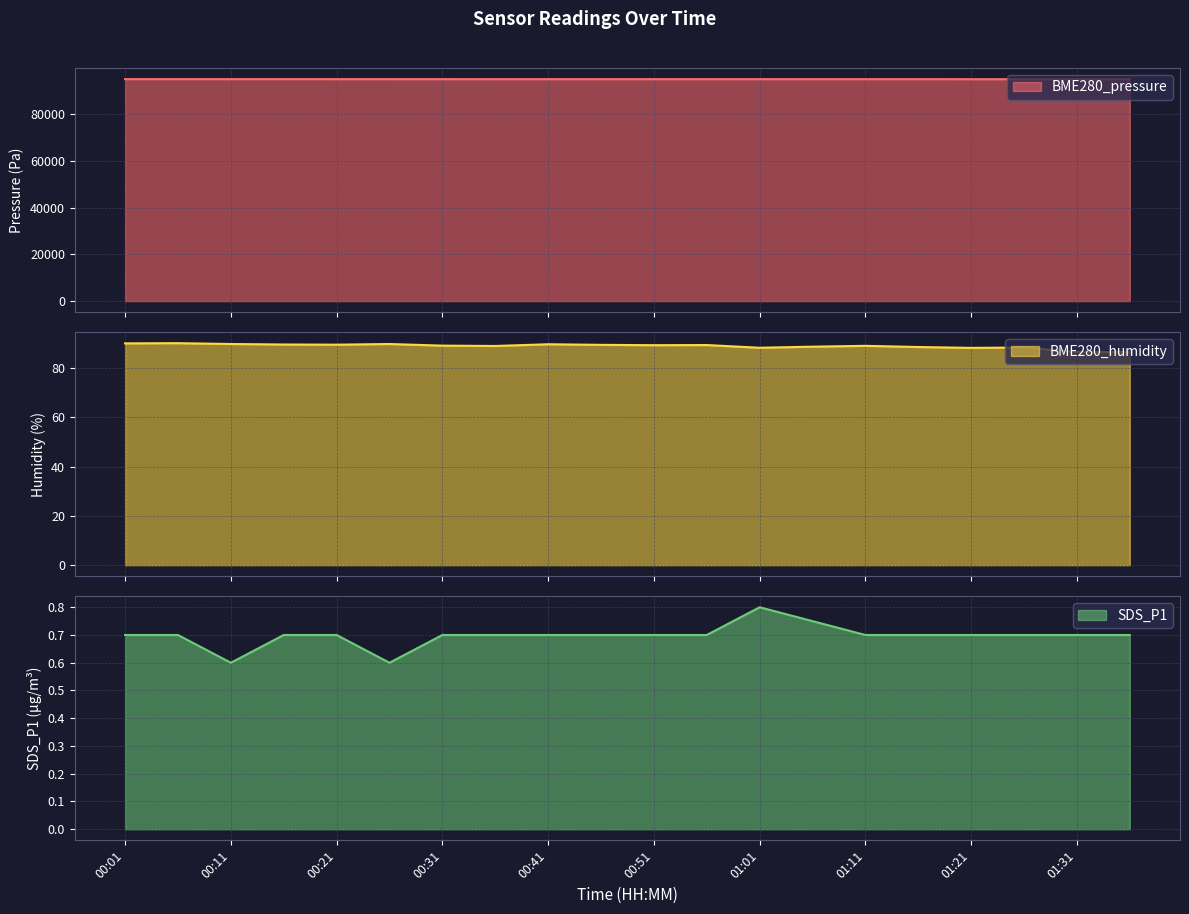

Reading right to left, extract all data points from this chart.

BME280_pressure: 01:36=94919.9	01:31=94916.4	01:26=94922.7	01:21=94928.3	01:16=94943.3	01:11=94942.1	01:06=94945.0	01:01=94947.4	00:56=94944.5	00:51=94945.3	00:46=94945.0	00:41=94946.7	00:36=94946.2	00:31=94953.4	00:26=94953.6	00:21=94957.7	00:16=94968.1	00:11=94965.6	00:06=94958.5	00:01=94963.6
BME280_humidity: 01:36=86.4	01:31=86.5	01:26=88.3	01:21=88.1	01:16=88.5	01:11=89.0	01:06=88.6	01:01=88.2	00:56=89.3	00:51=89.2	00:46=89.4	00:41=89.6	00:36=88.9	00:31=89.0	00:26=89.7	00:21=89.4	00:16=89.5	00:11=89.7	00:06=90.0	00:01=90.0
SDS_P1: 01:36=0.7	01:31=0.7	01:26=0.7	01:21=0.7	01:16=0.7	01:11=0.7	01:06=0.8	01:01=0.8	00:56=0.7	00:51=0.7	00:46=0.7	00:41=0.7	00:36=0.7	00:31=0.7	00:26=0.6	00:21=0.7	00:16=0.7	00:11=0.6	00:06=0.7	00:01=0.7